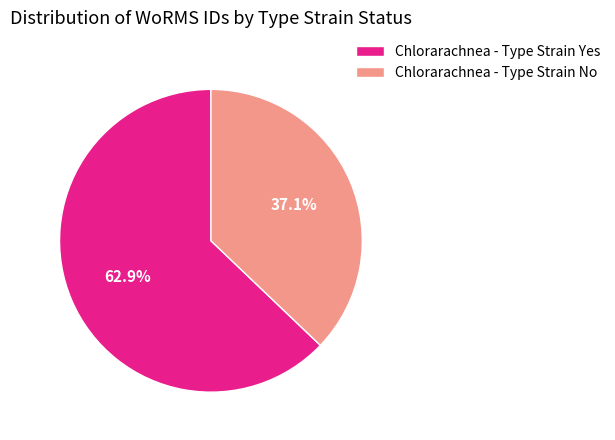

Count the number of slices in the pie.

2